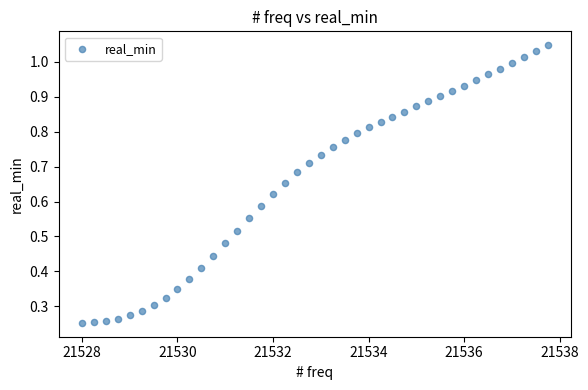

What is the range of X values (max minus min)?

9.8